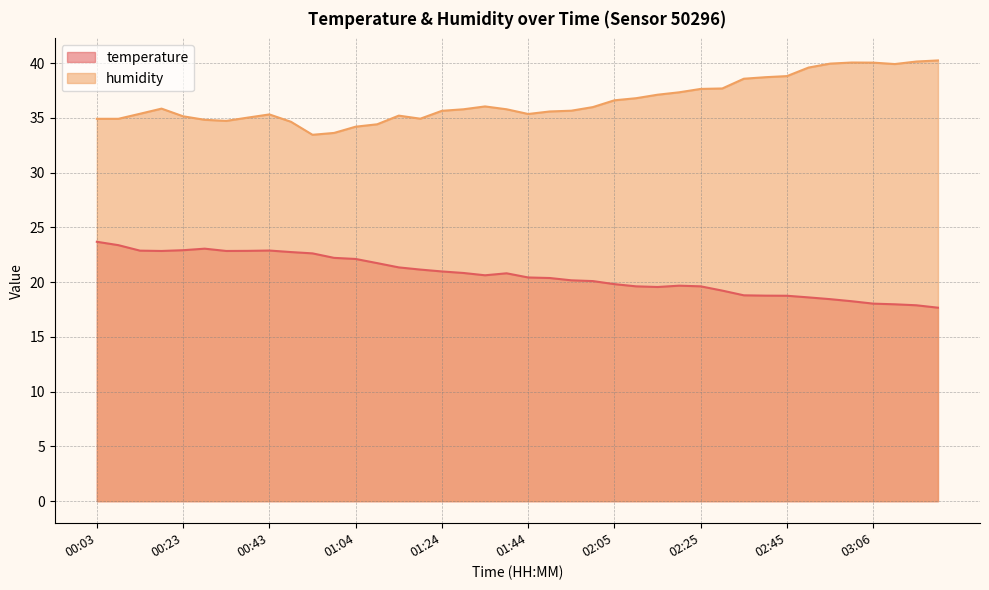

Where is the first local minimum for humidity?

00:33